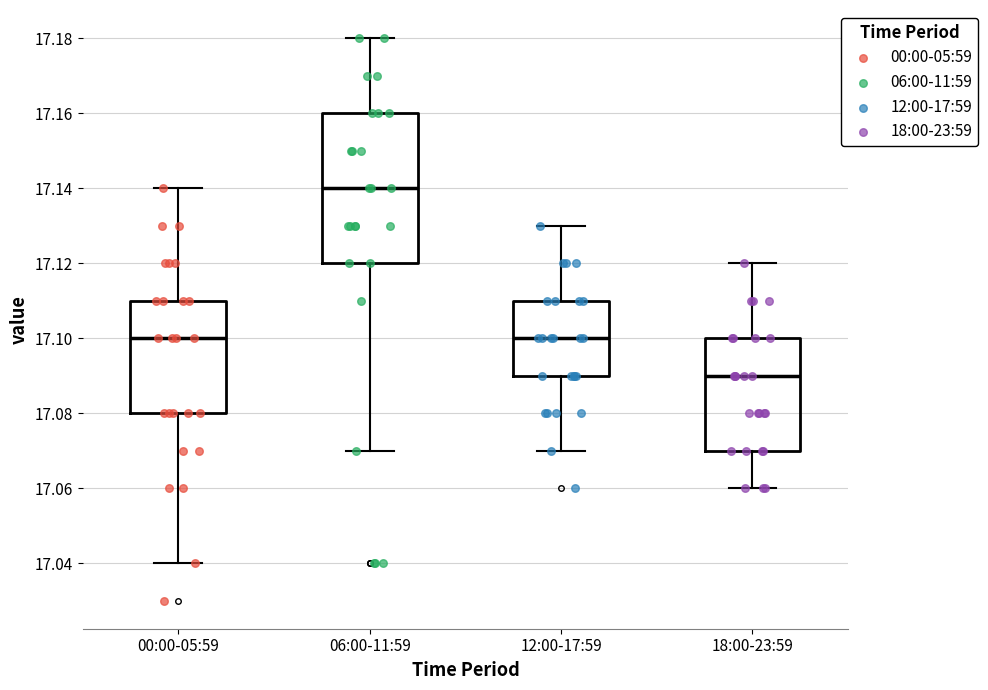

Which box is the tallest, from its lower edge to its upper edge?

06:00-11:59